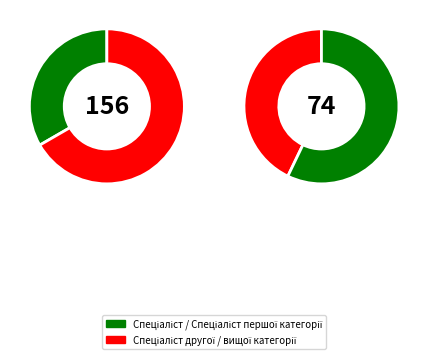

To the nearest percent, what percentage of the pie is Спеціаліст вищої категорії?

40%